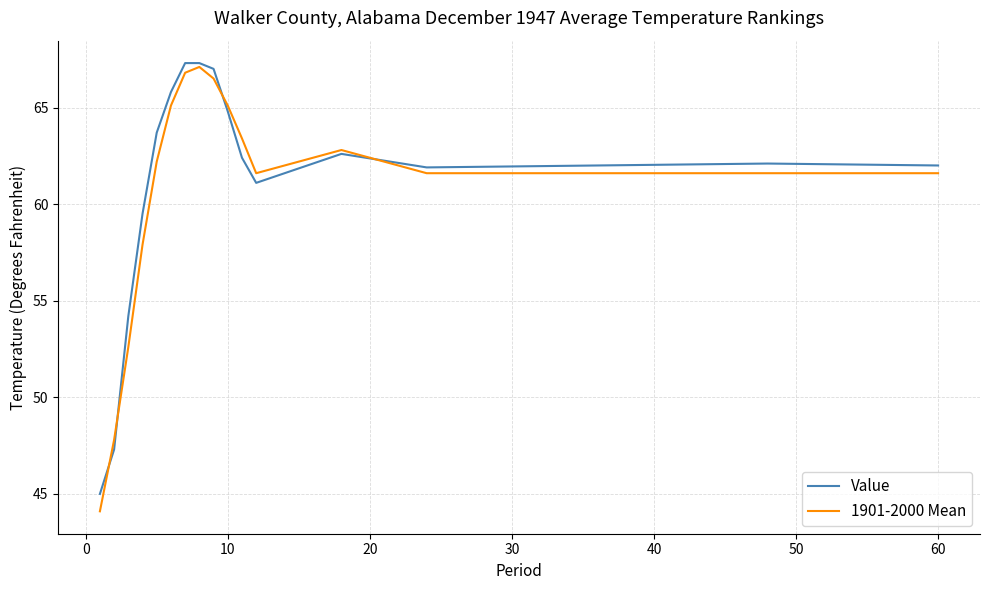

What is the maximum value shown in the chart?

67.3